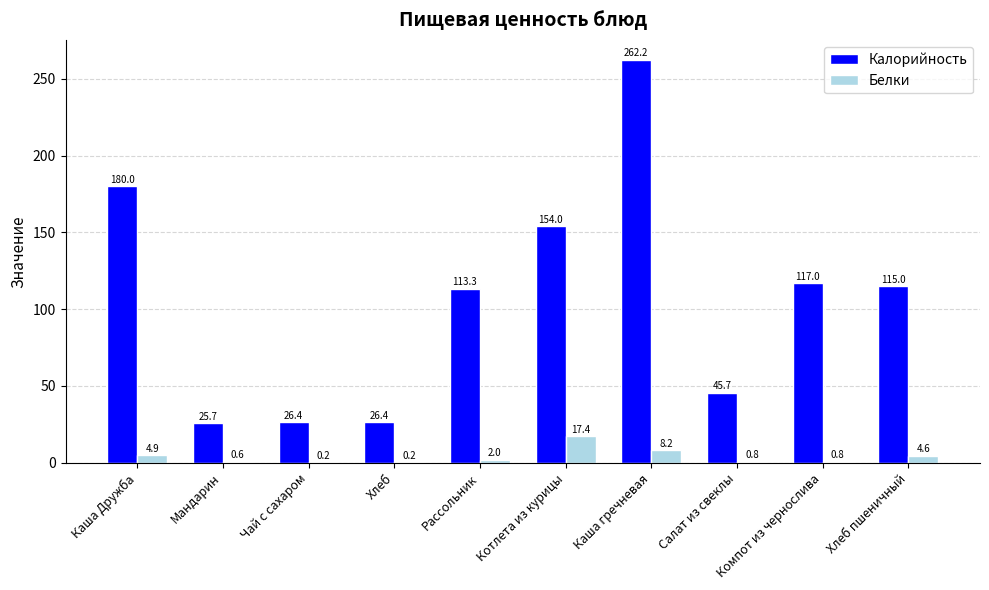

What is the sum of all Калорийность values?

1065.7